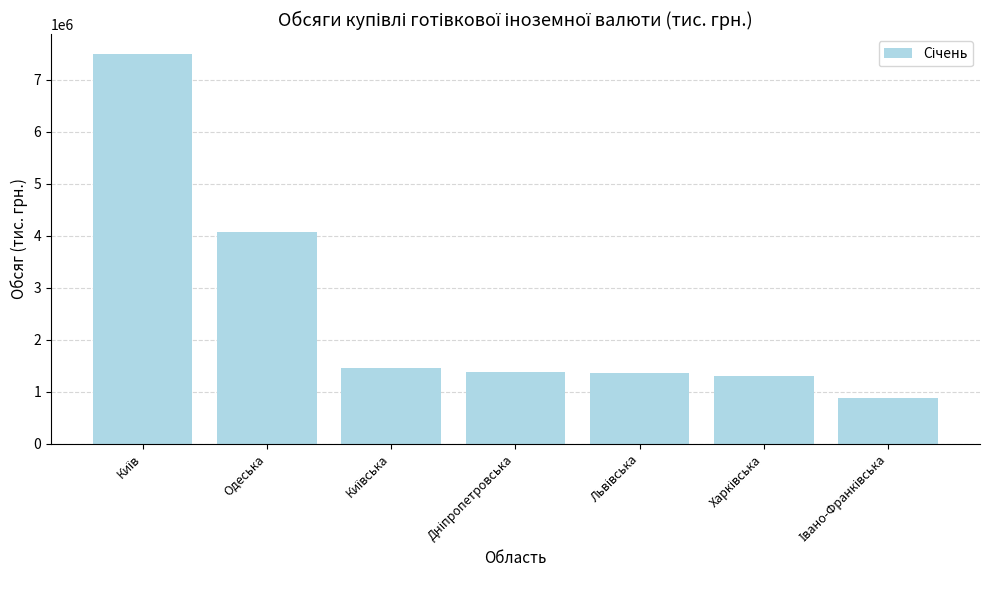

Are the bars horizontal?

No